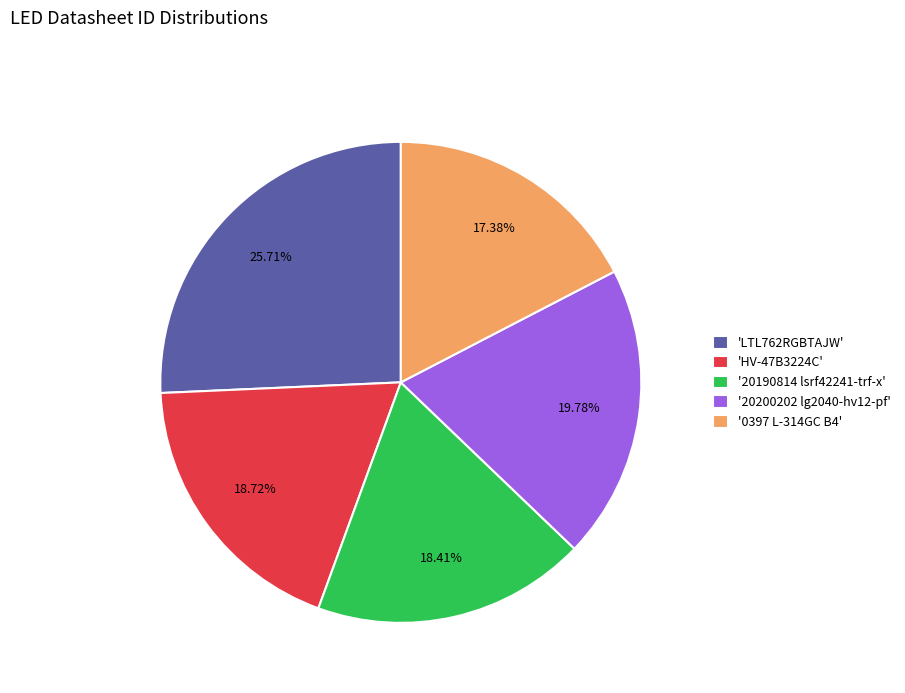

Which has a higher value, '20200202 lg2040-hv12-pf' or '0397 L-314GC B4'?

'20200202 lg2040-hv12-pf'